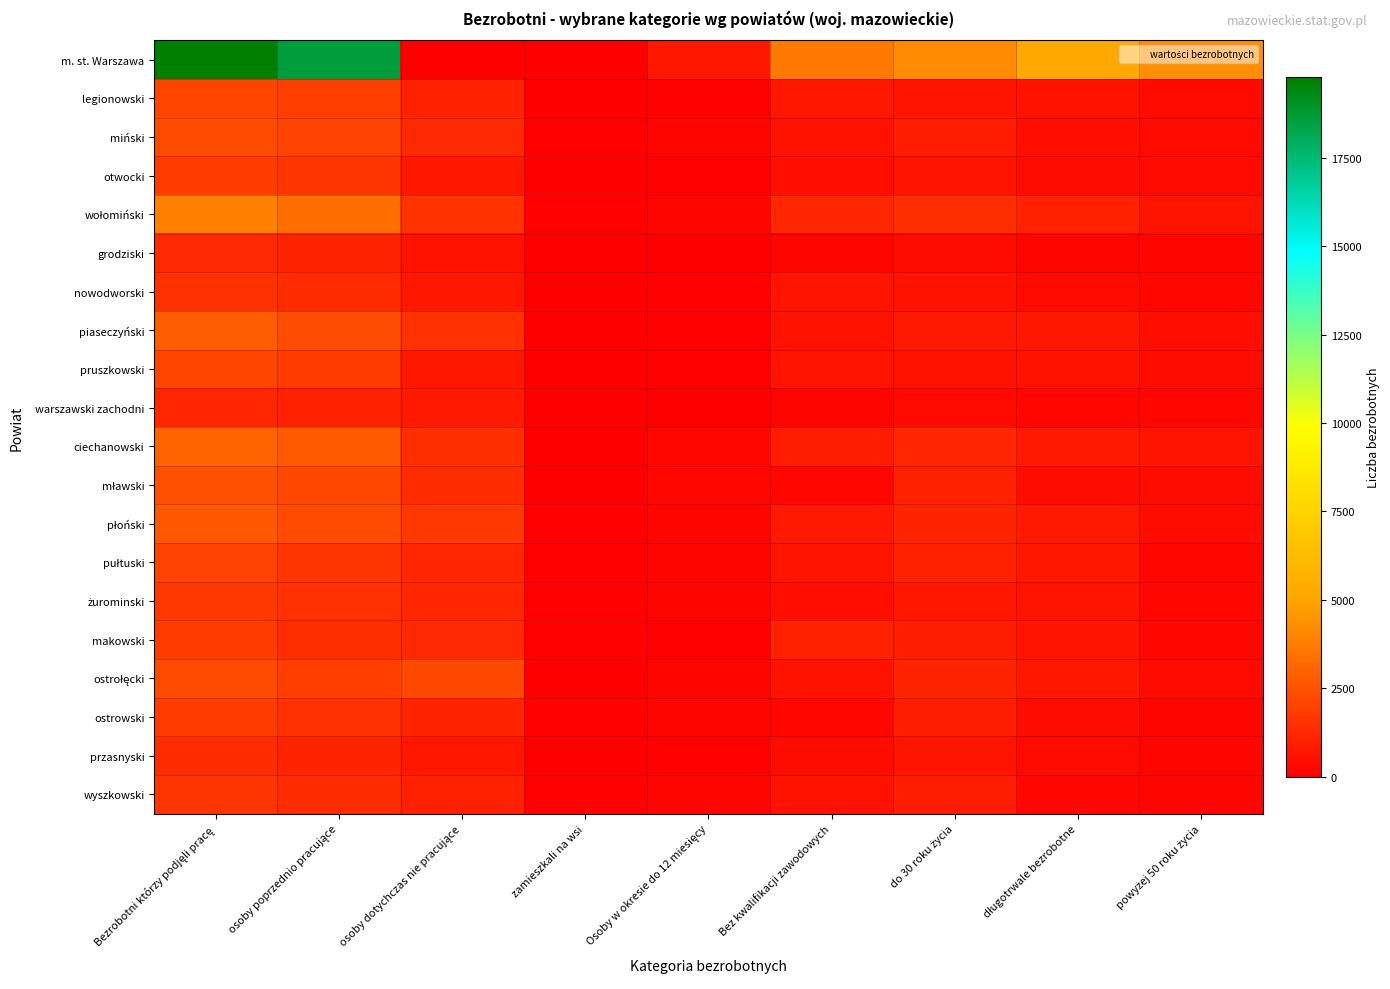

What is the difference between the highest and lowest values at do 30 roku życia?

3894